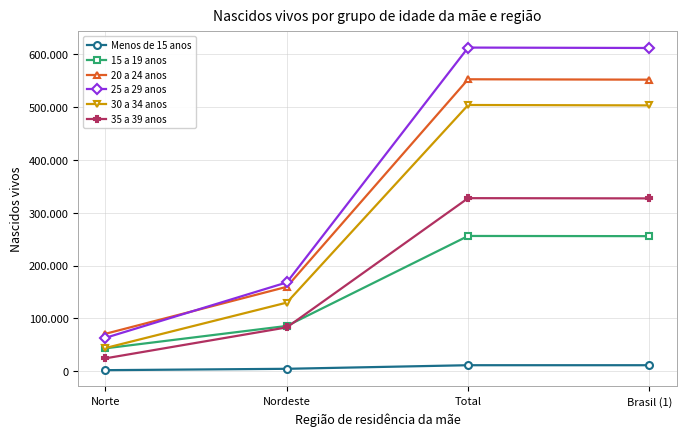

What is the label of the 1st point from the left?

Norte